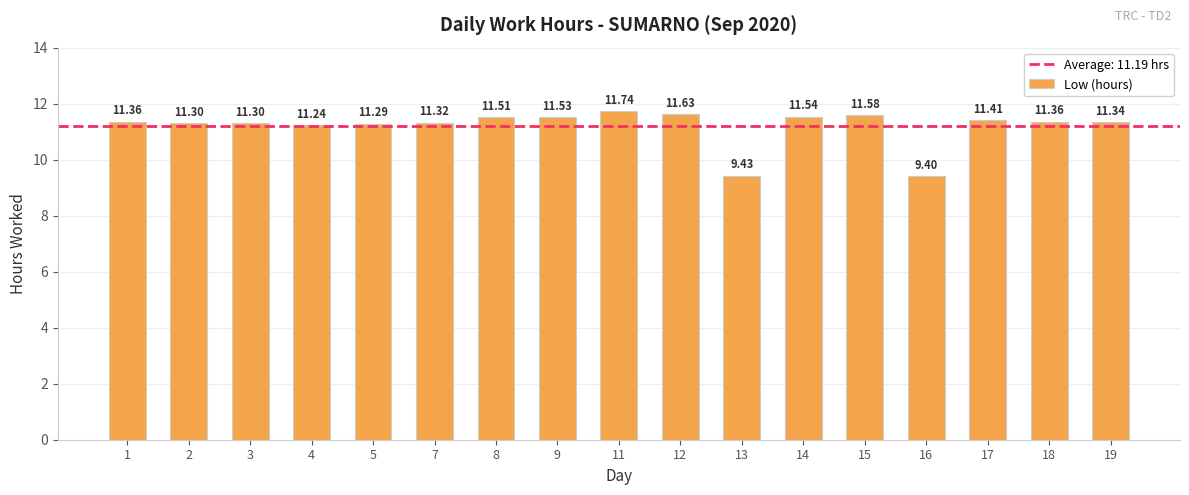

What is the approximate value at 5?

11.3